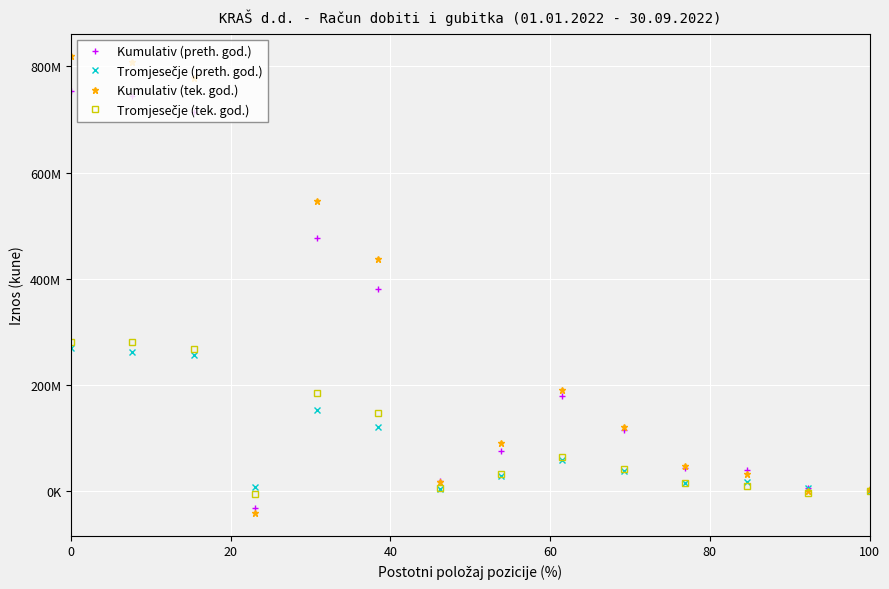

What is the difference between the maximum and second lowest values in the Tromjesečje (preth. god.) series?

266298708